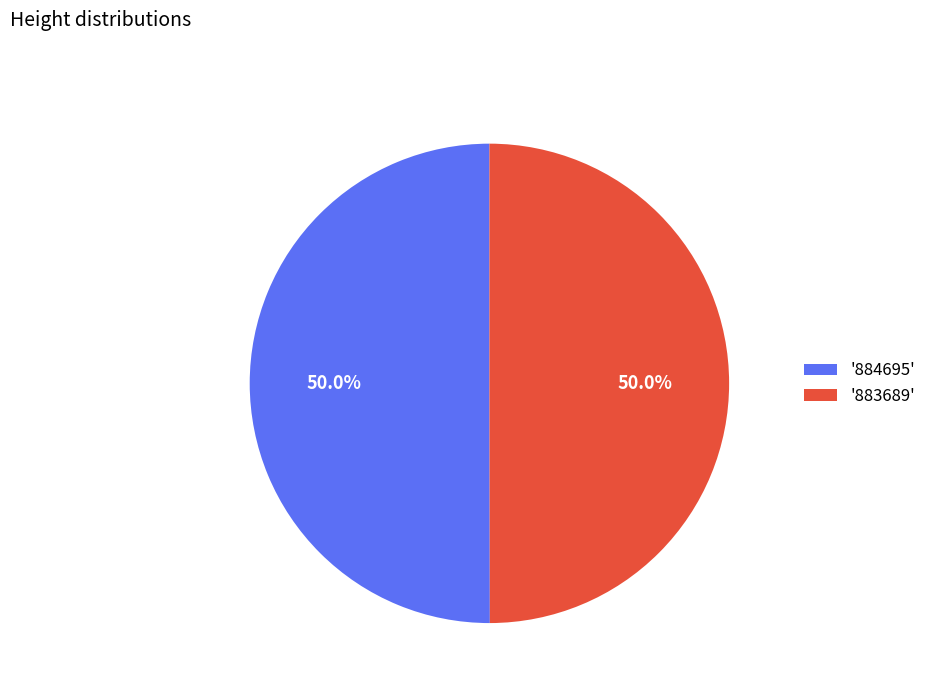

What is the ratio of the value at '884695' to the value at '883689'?

1.0